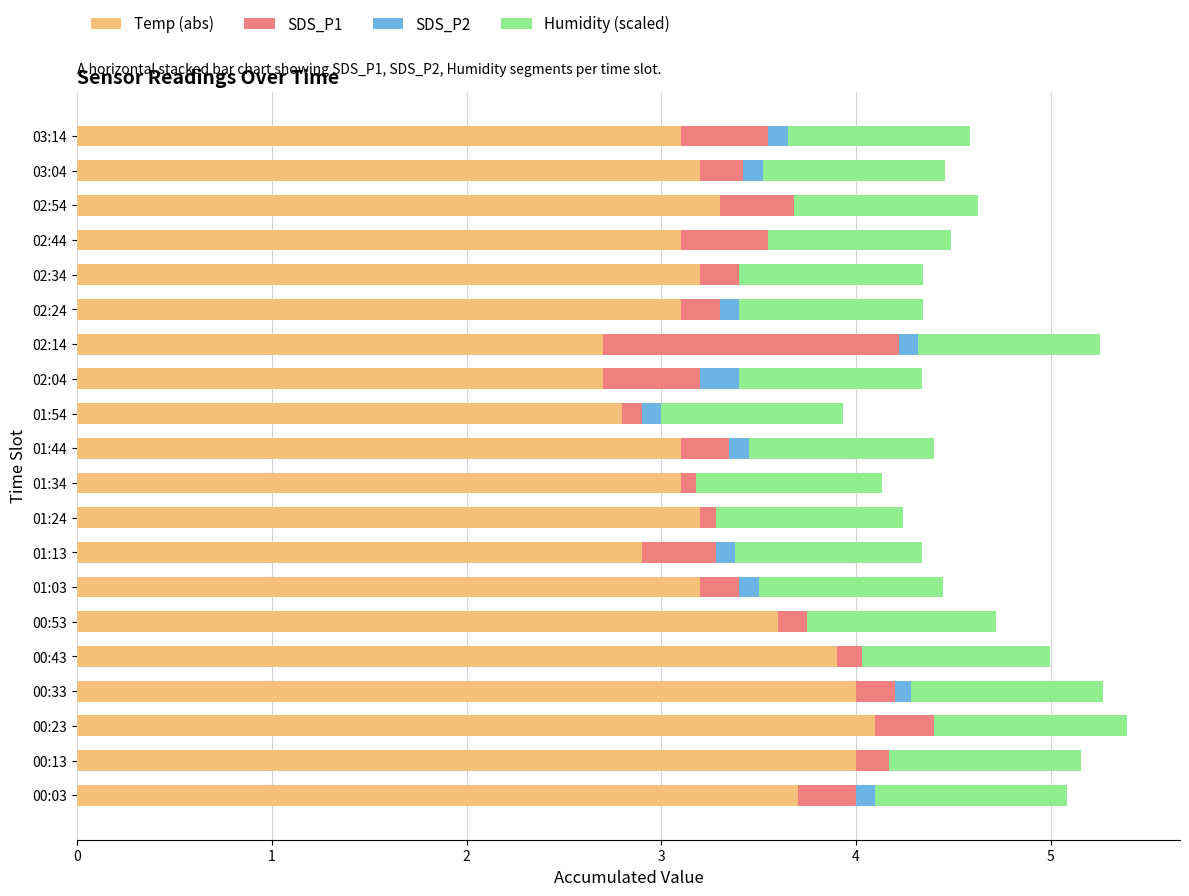

What is the sum of all Temp (abs) values?

66.0